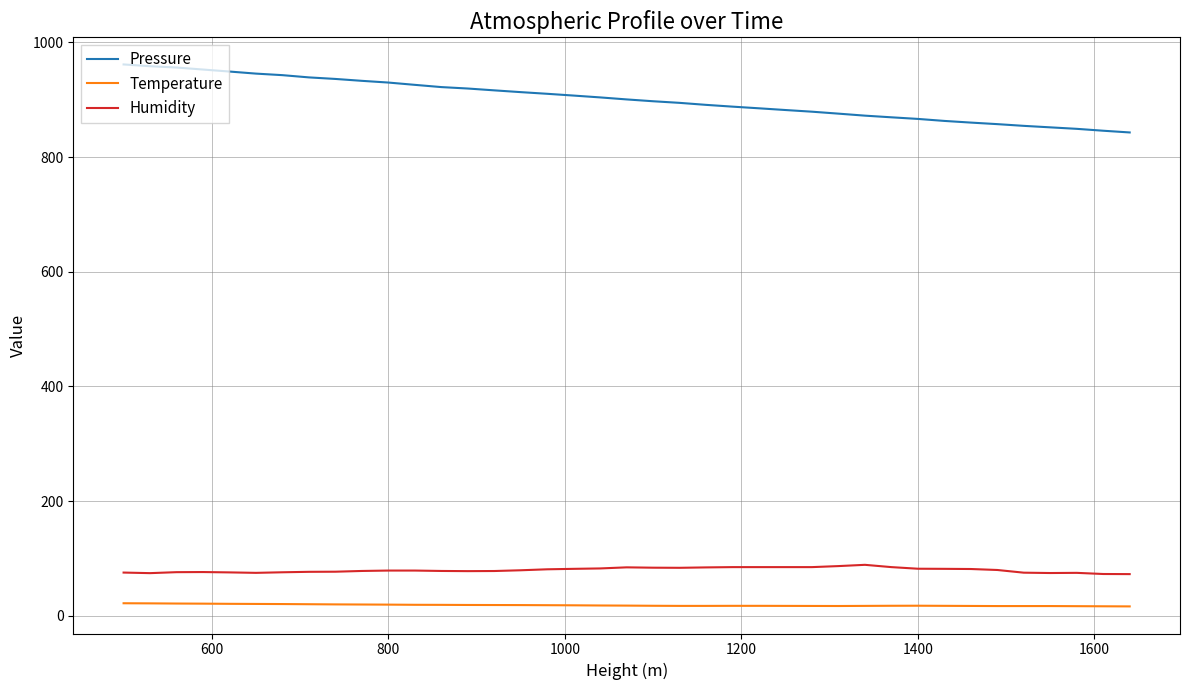

Which series has the largest total across all categories?

Pressure